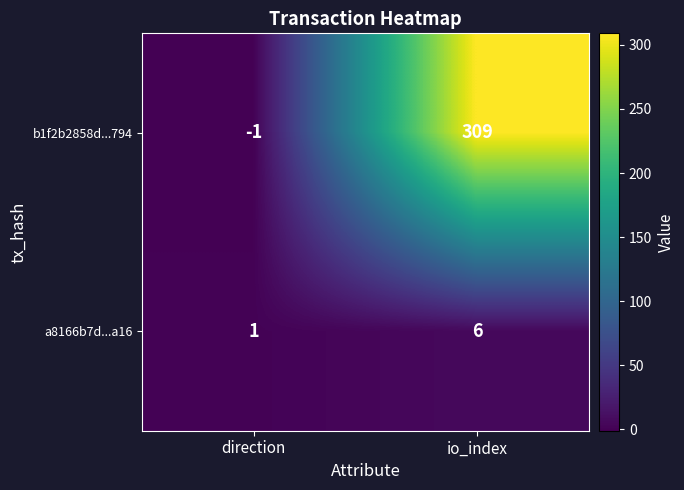

The value of b1f2b2858d...794 at io_index is 186. True or false?

False